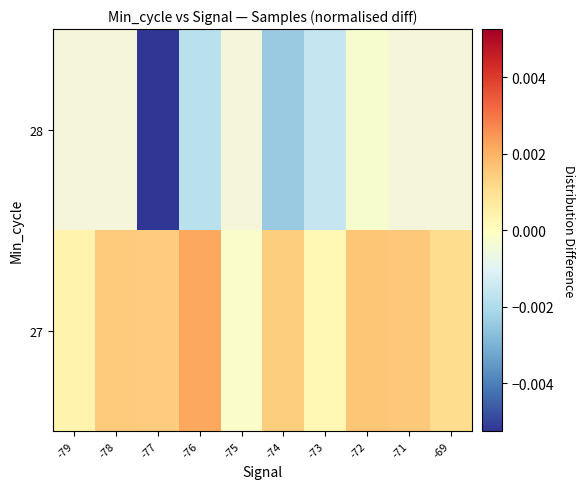

Which has a higher value, -78 or -79?

-78